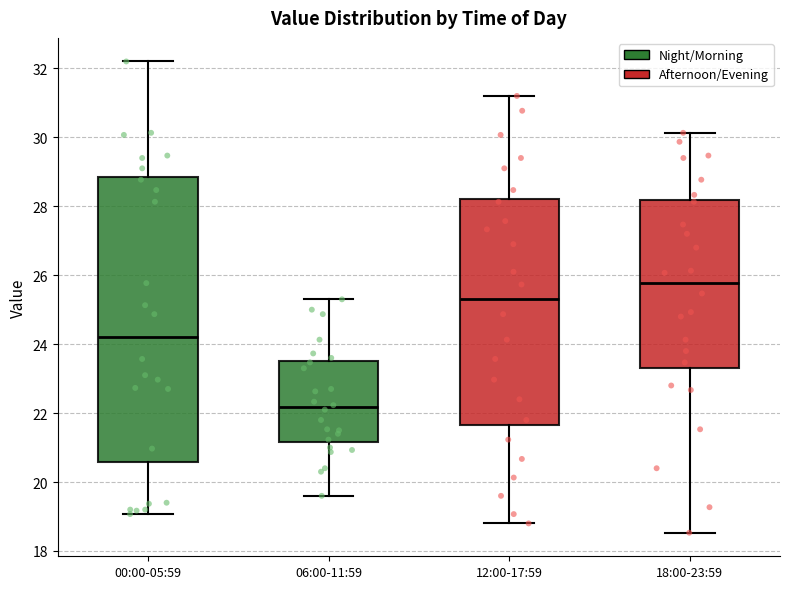

Which box's median line is the lowest?

06:00-11:59